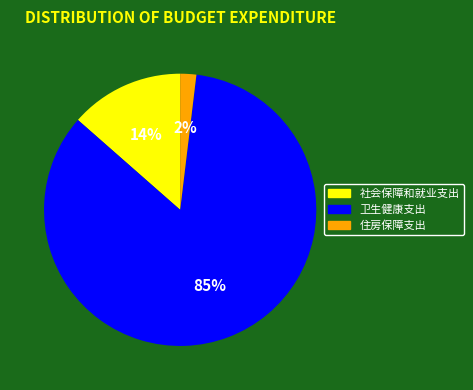

Combined, do 社会保障和就业支出 and 卫生健康支出 account for over 50%?

Yes